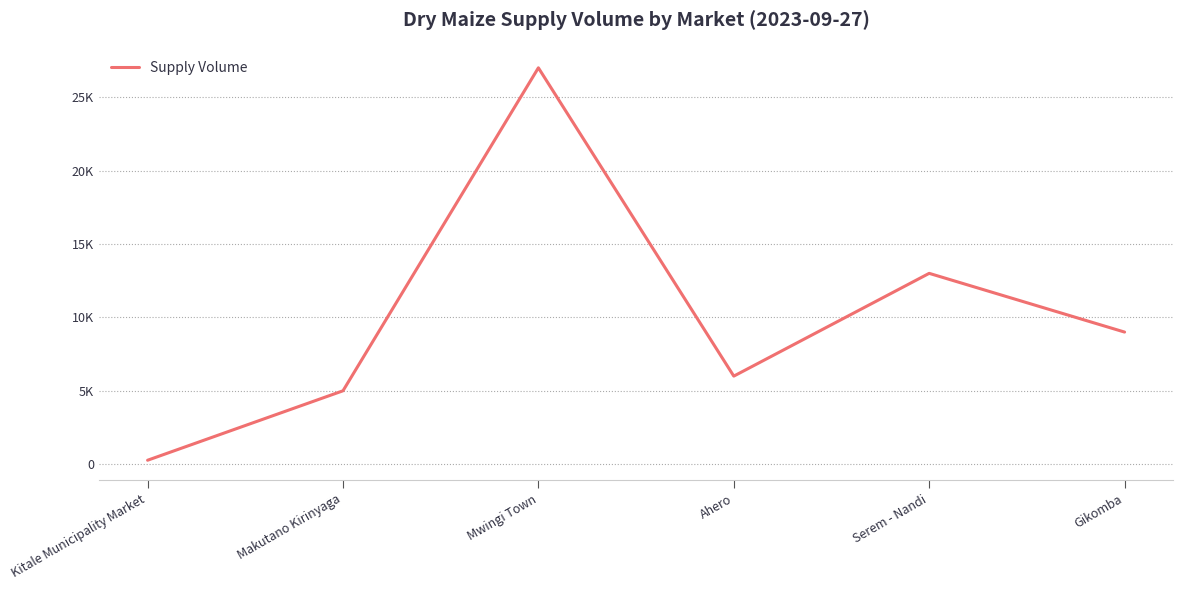

Reading left to right, extract all data points from this chart.

Kitale Municipality Market=270	Makutano Kirinyaga=5000	Mwingi Town=27000	Ahero=6000	Serem - Nandi=13000	Gikomba=9000